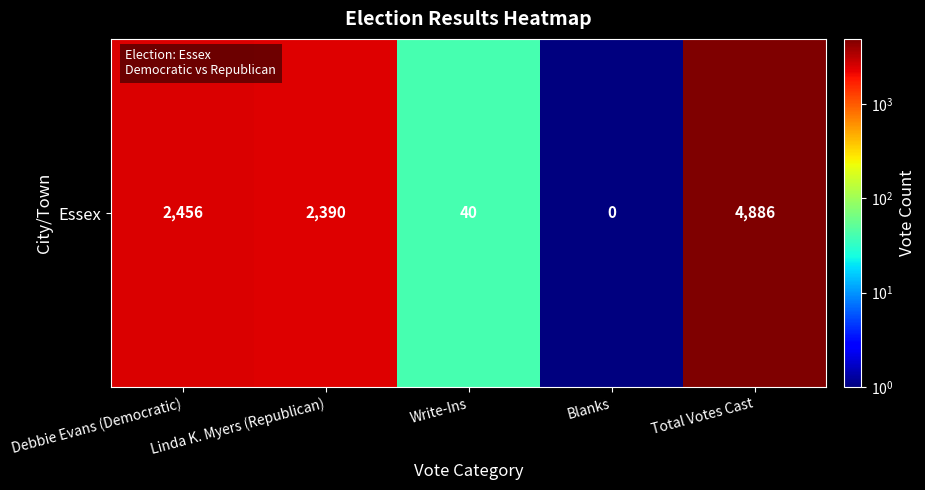

Which has a higher value, Total Votes Cast or Blanks?

Total Votes Cast